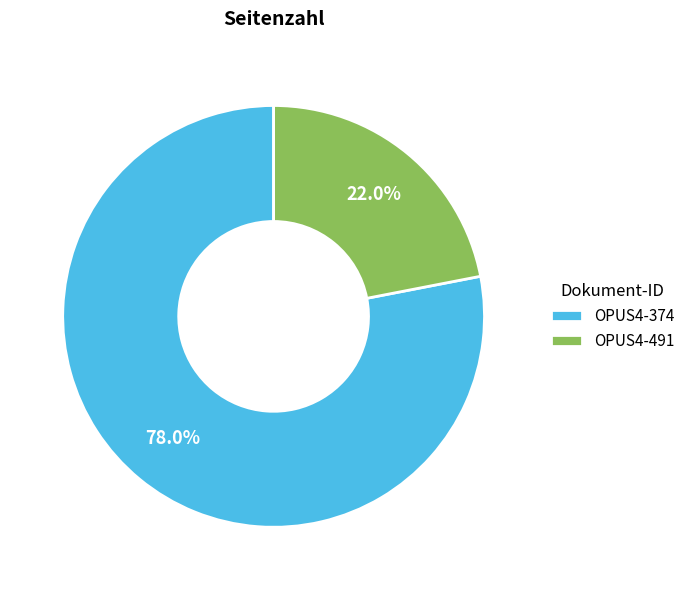

How many slices are in this pie chart?

2